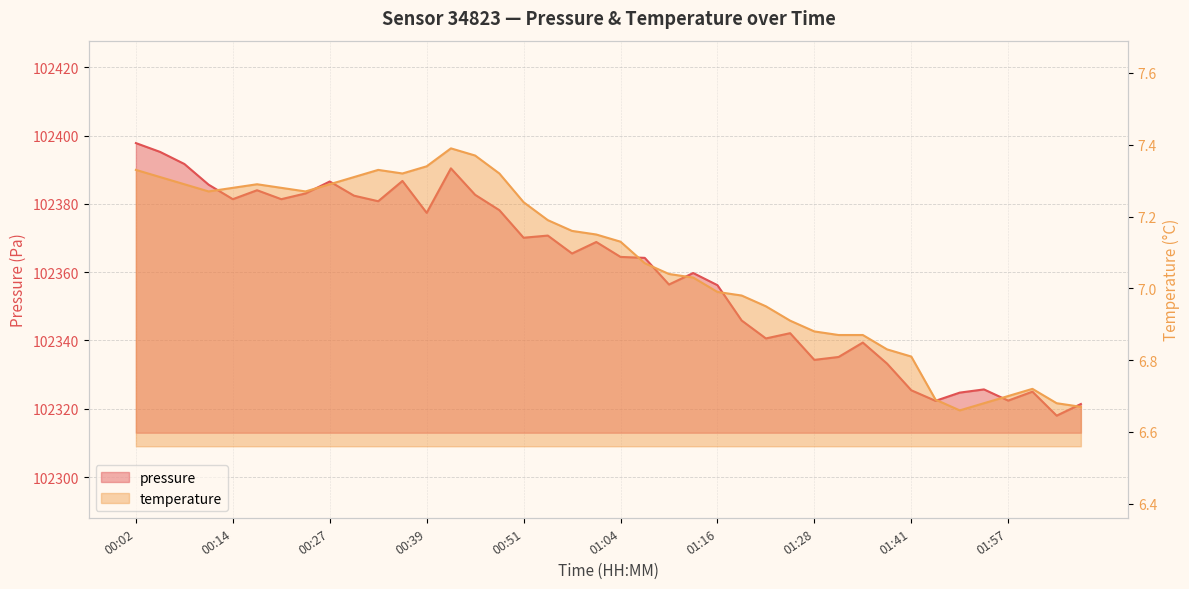

What is the sum of the pressure values at 00:20 and 00:45?

204764.0